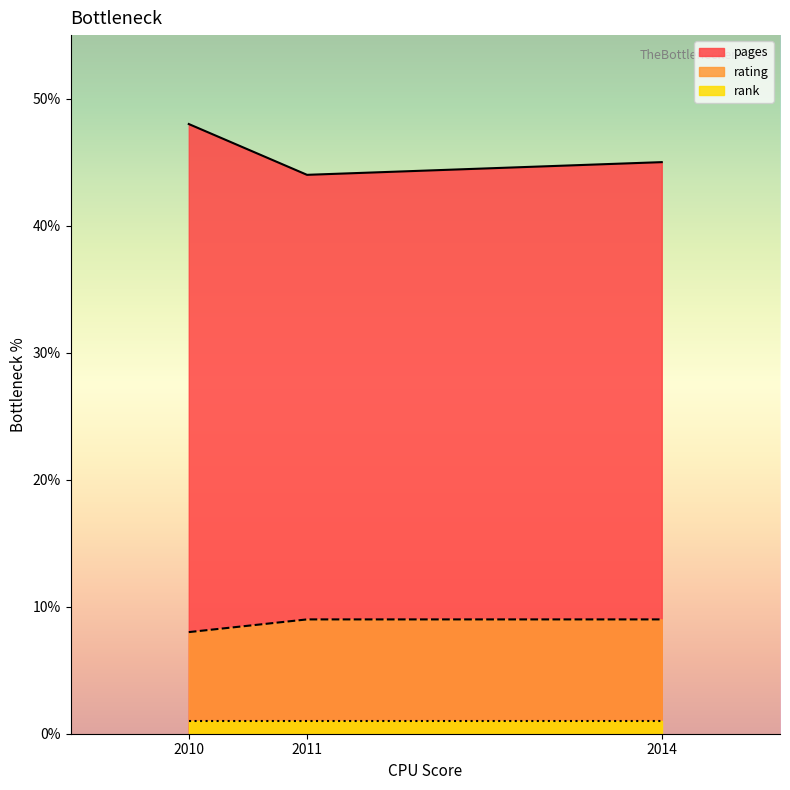

How many lines are shown in the chart?

3